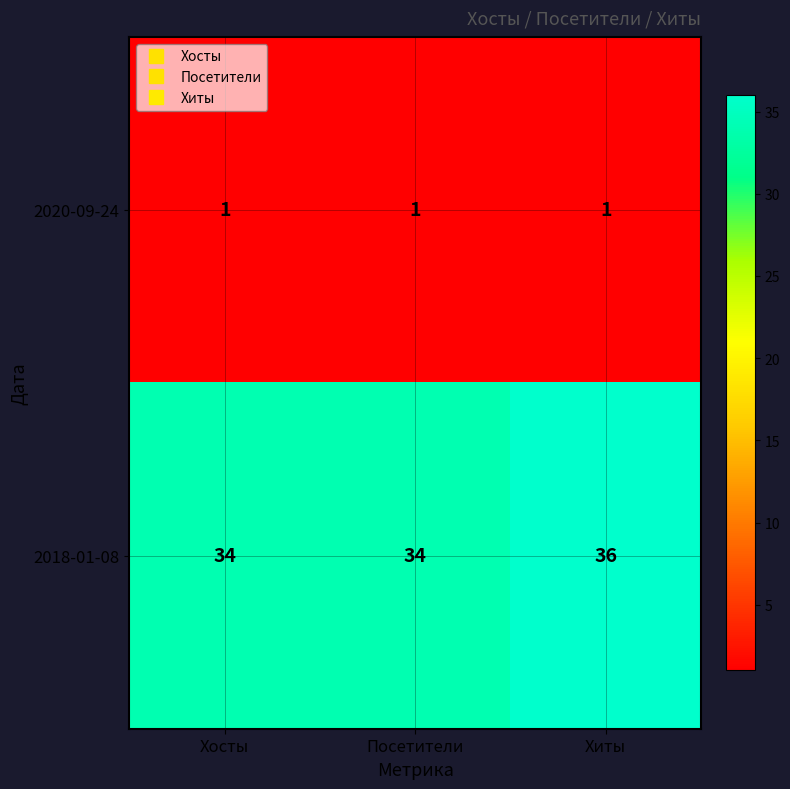

What is the average value of the 2018-01-08 series?

35